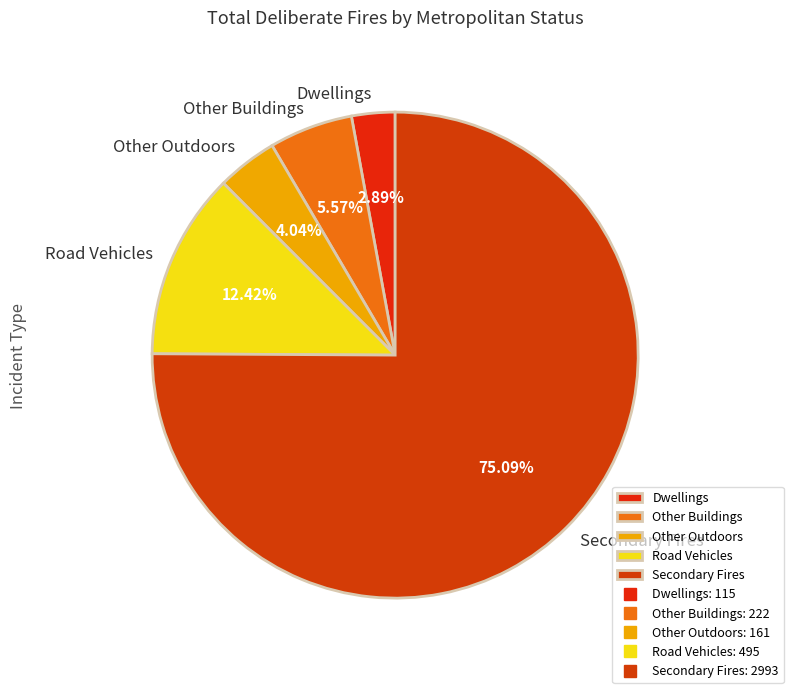

Which slice is the smallest?

Dwellings